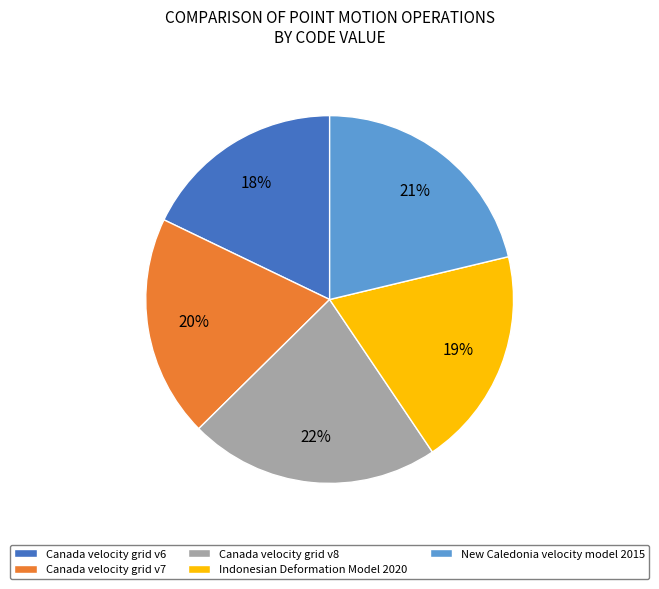

Which has a higher value, Canada velocity grid v7 or New Caledonia velocity model 2015?

New Caledonia velocity model 2015